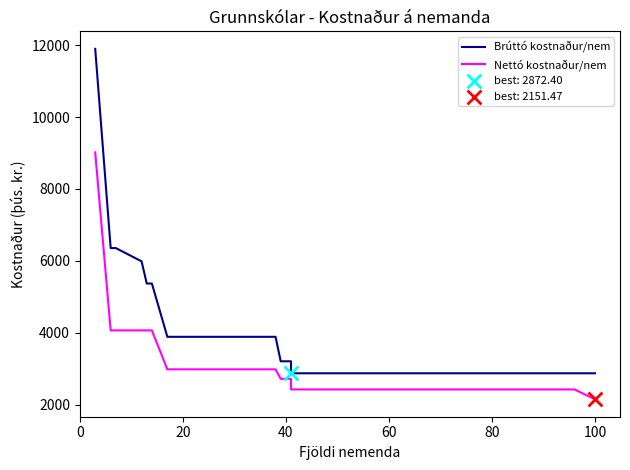

At how many categories does at least one series exceed 6311?

3